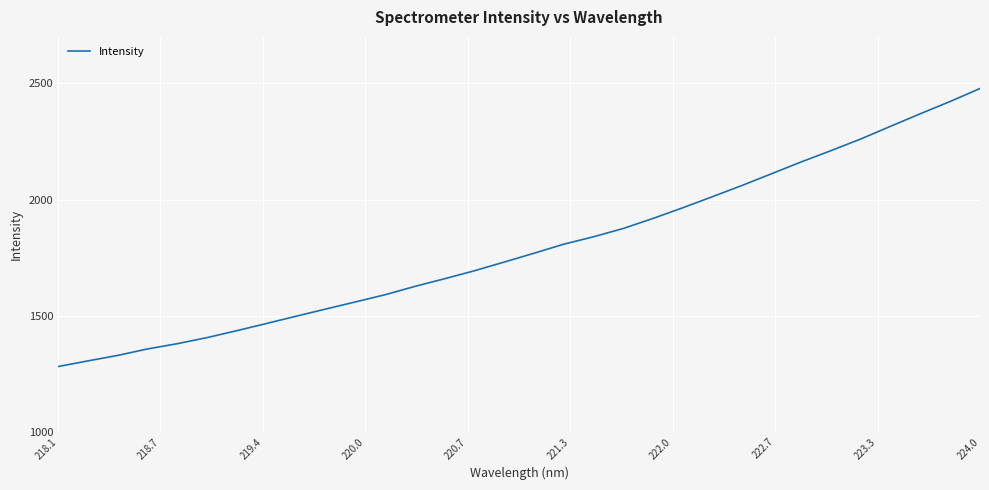

What is the smallest value displayed?

1281.0